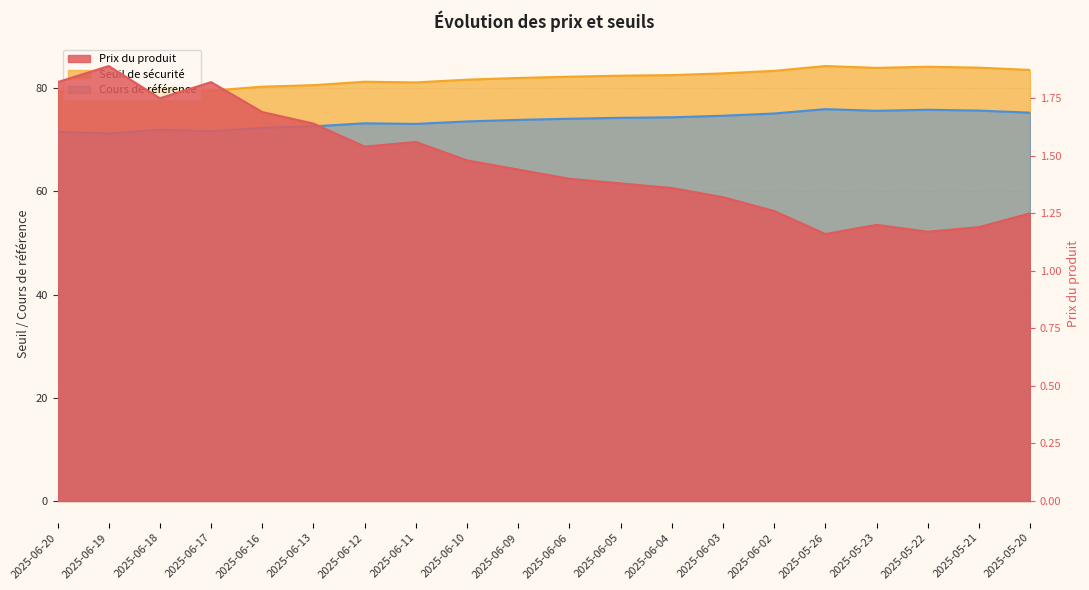

True or false: Prix du produit and Cours de référence intersect in this chart.

False